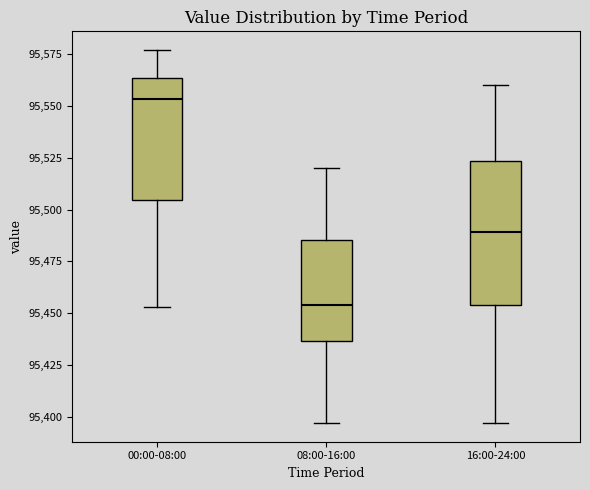

Reading left to right, transcribe this box plot: for each box, give where its median line is, the range the box spans, and where its two whiskers end, as read against the y-axis. The values are not printed on the chart, so give them approximately, as read against the axis.

00:00-08:00: median 95555, box 95505 to 95565, whiskers 95455 to 95575
08:00-16:00: median 95455, box 95435 to 95485, whiskers 95395 to 95520
16:00-24:00: median 95490, box 95455 to 95525, whiskers 95395 to 95560